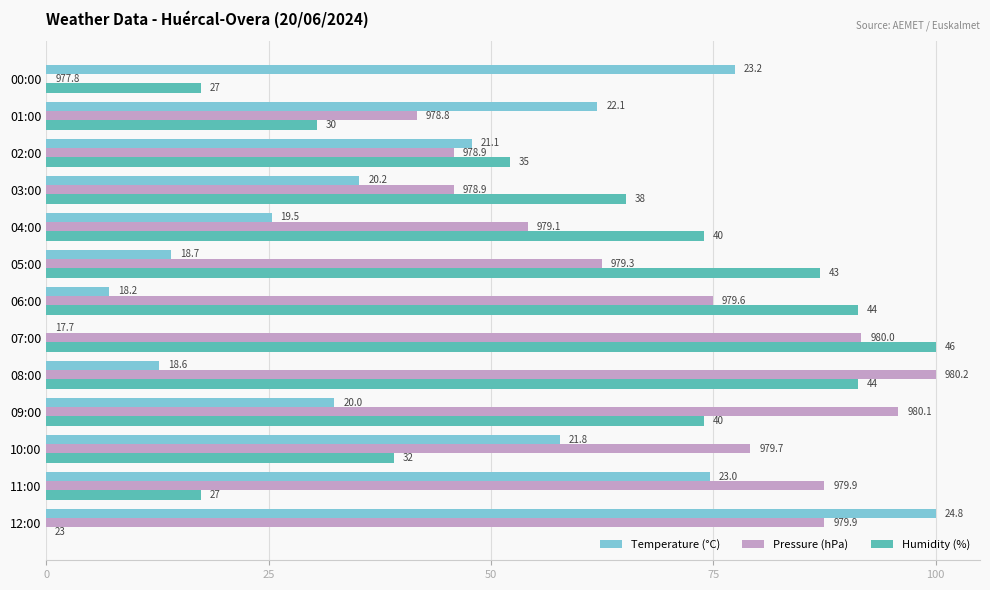

What are all the series names shown in the legend?

Temperature (°C), Pressure (hPa), Humidity (%)